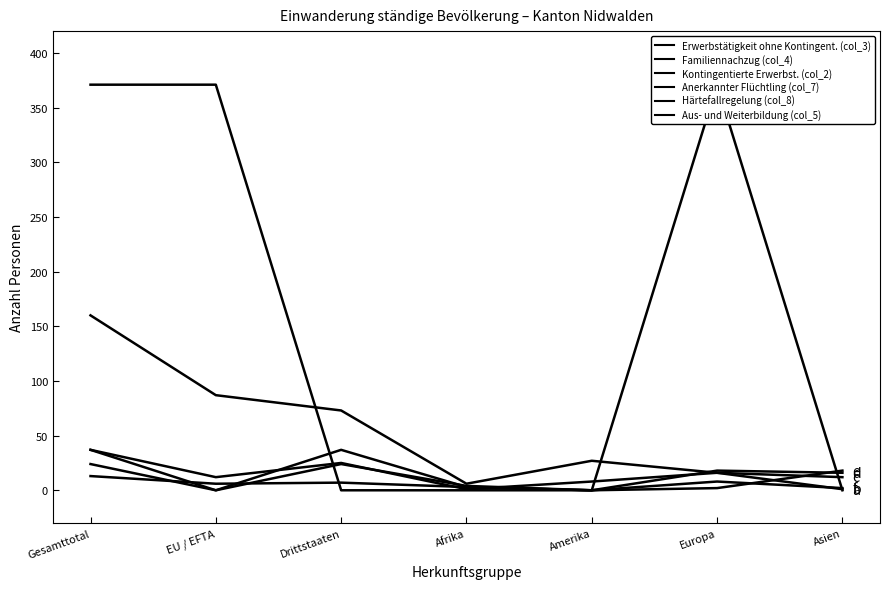

How many lines are shown in the chart?

6